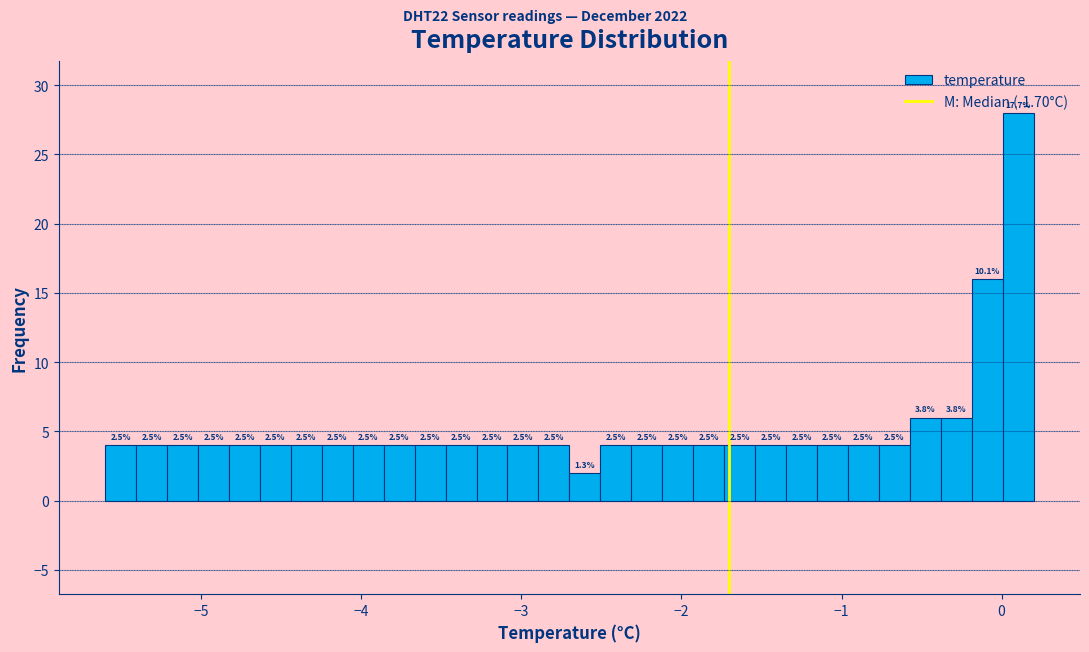

Around what value on the x-axis is the tallest bar? Give the approximate position of its centre, as read against the axis.

0.1